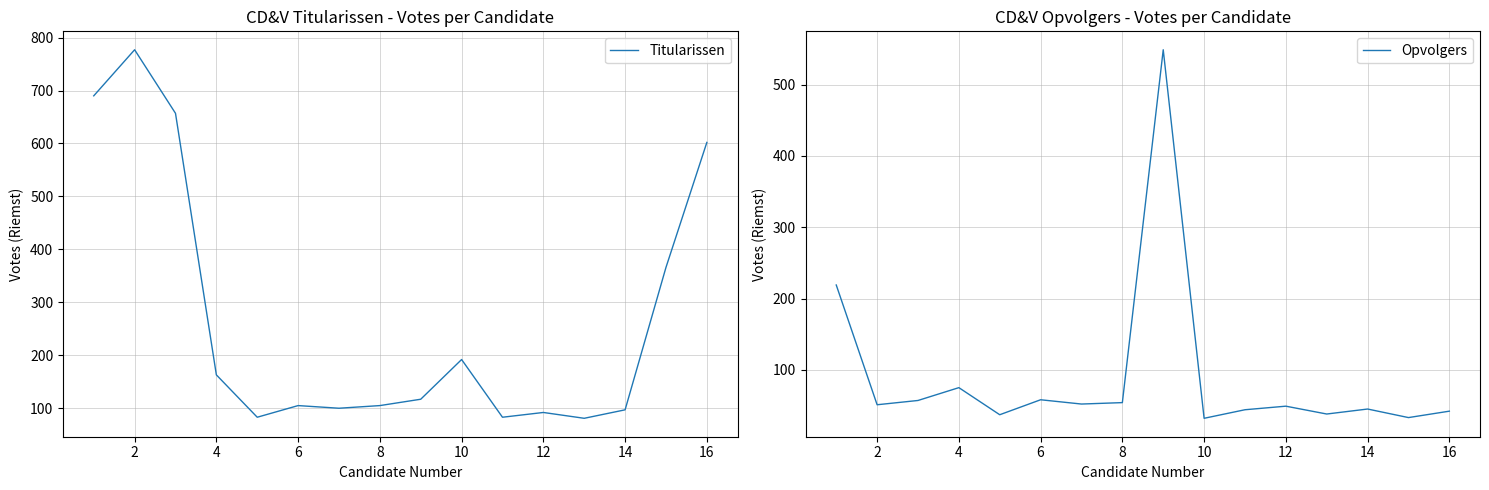

How many values in the Opvolgers series exceed 51?

7